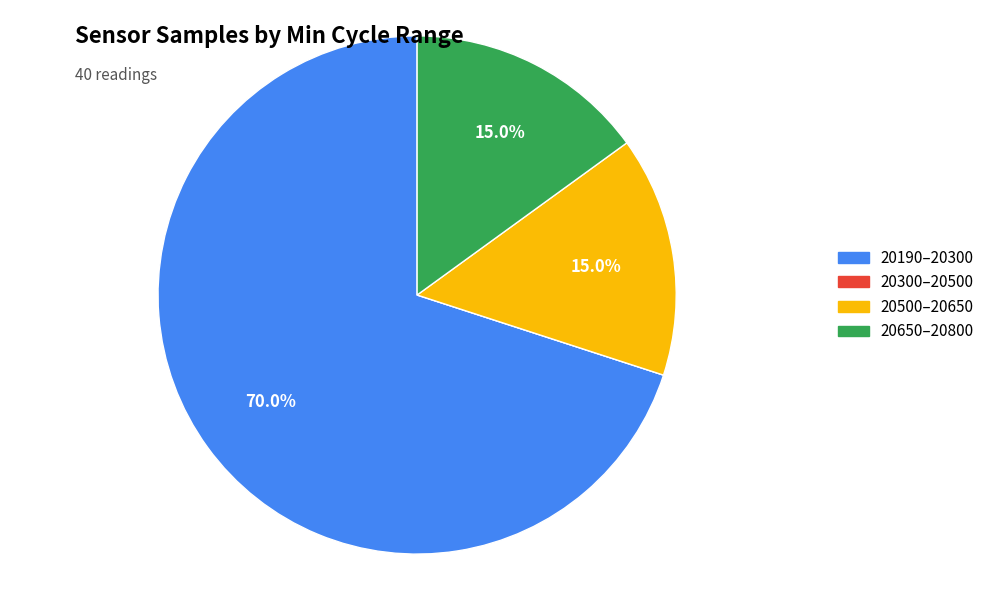

Is there any slice that represents more than half of the pie?

Yes